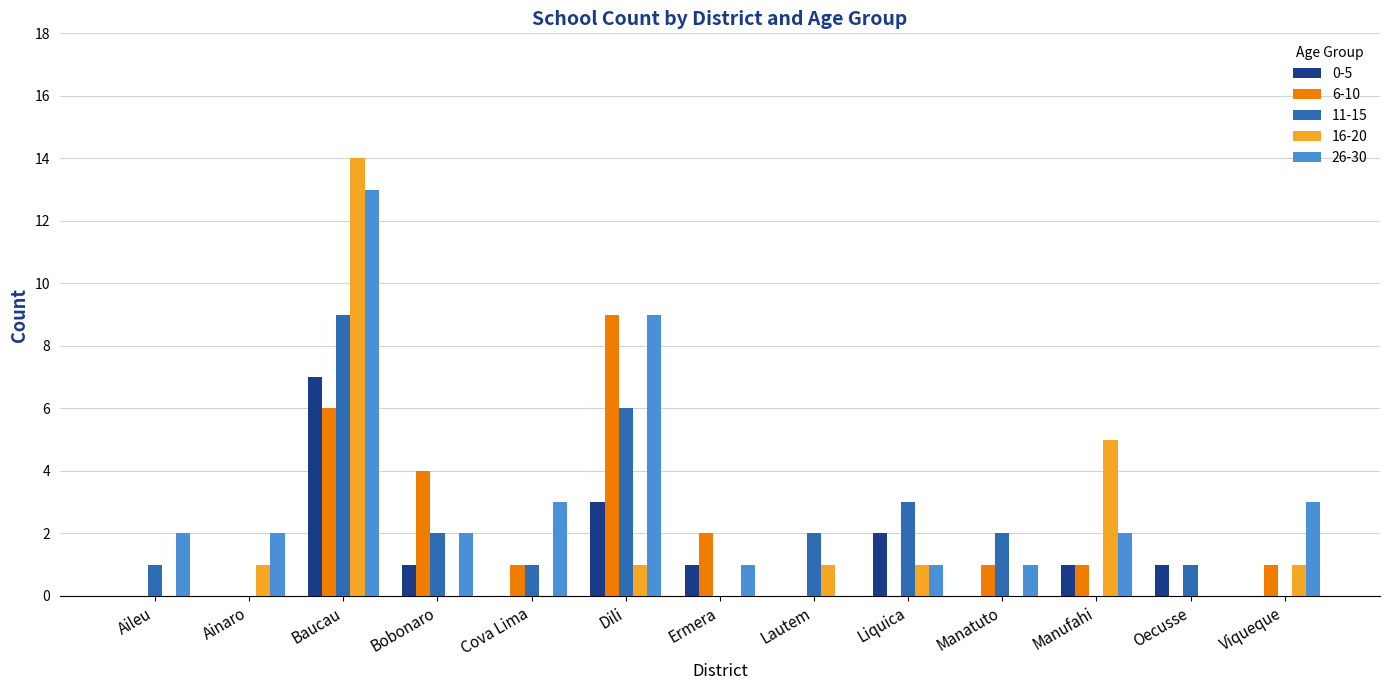

The 0-5 series shows 3 at Manatuto. True or false?

False